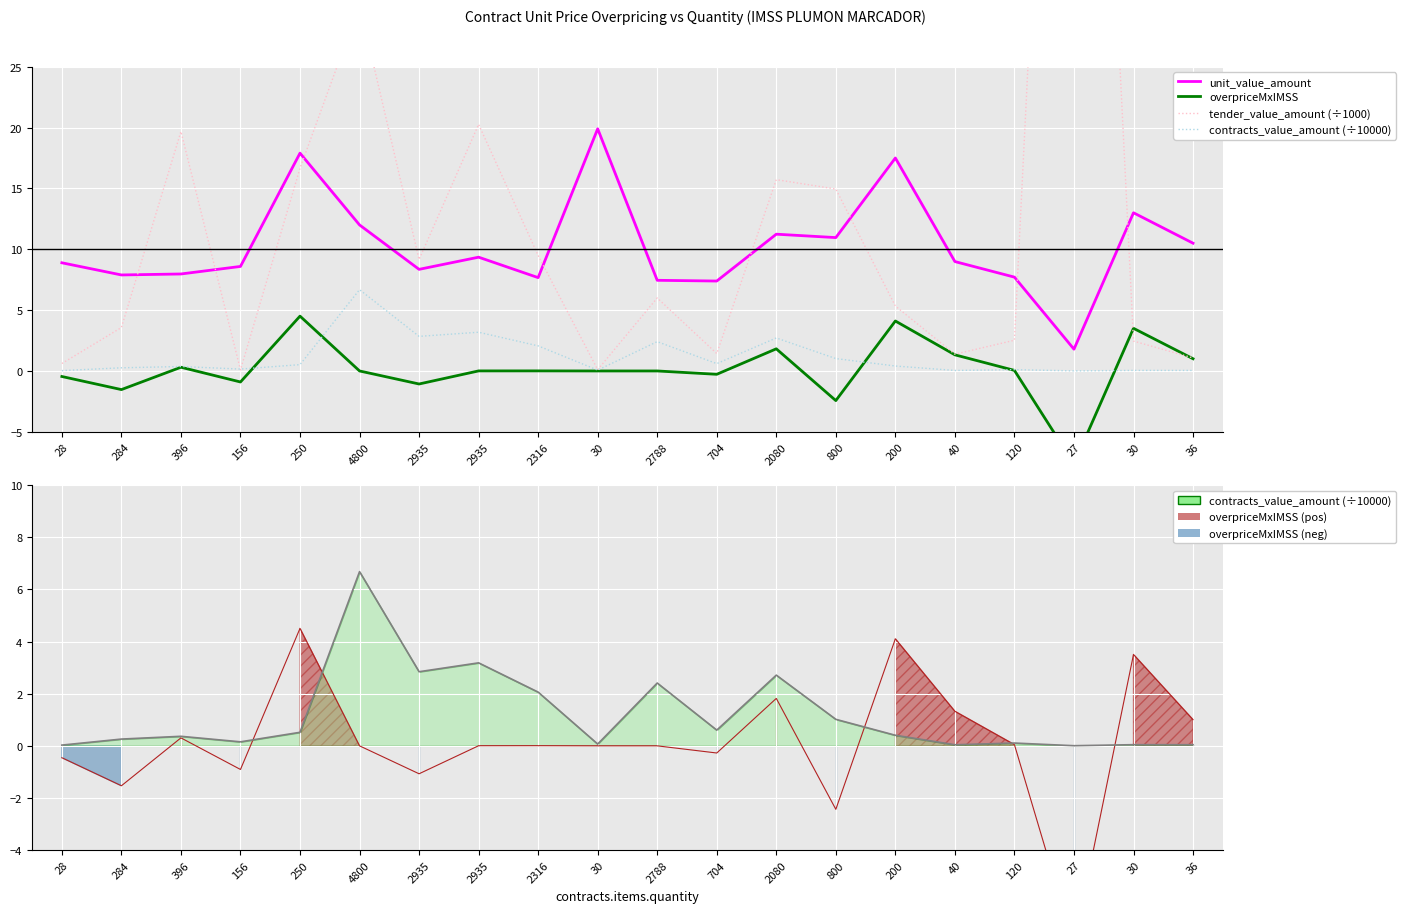

How many lines are shown in the chart?

4